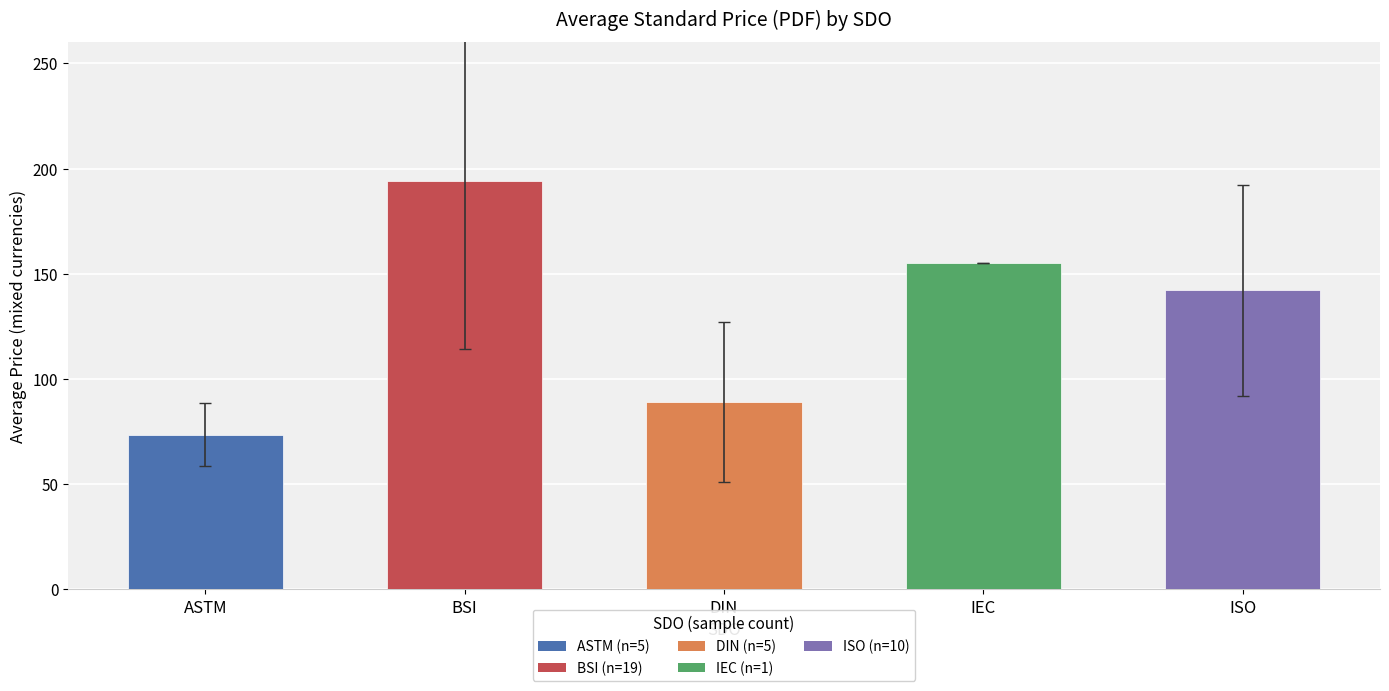

Approximately how many times larger is the value at DIN compared to ASTM?

1.2